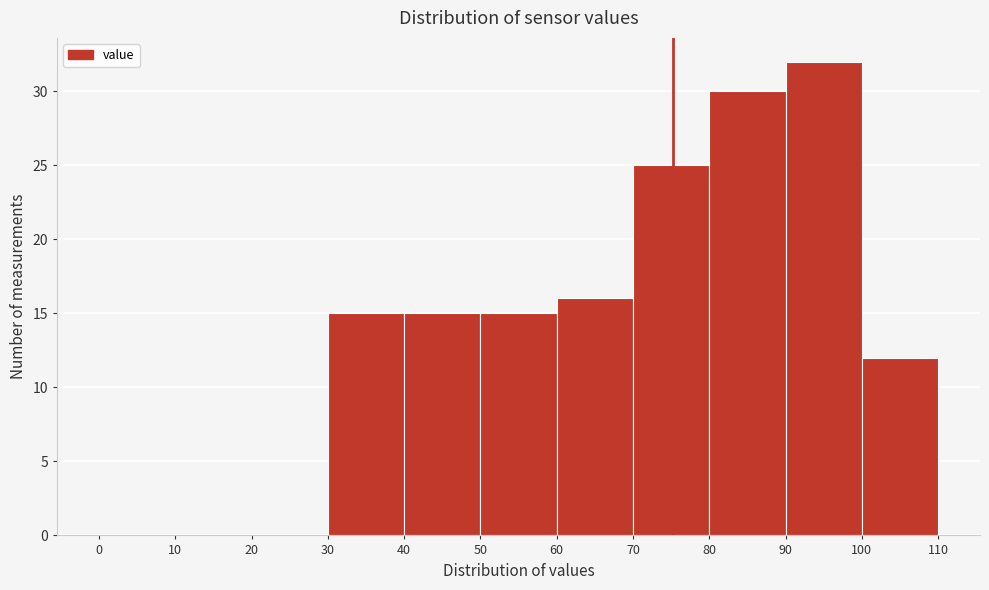

Over which range of the x-axis is the bar tallest?

90 to 100